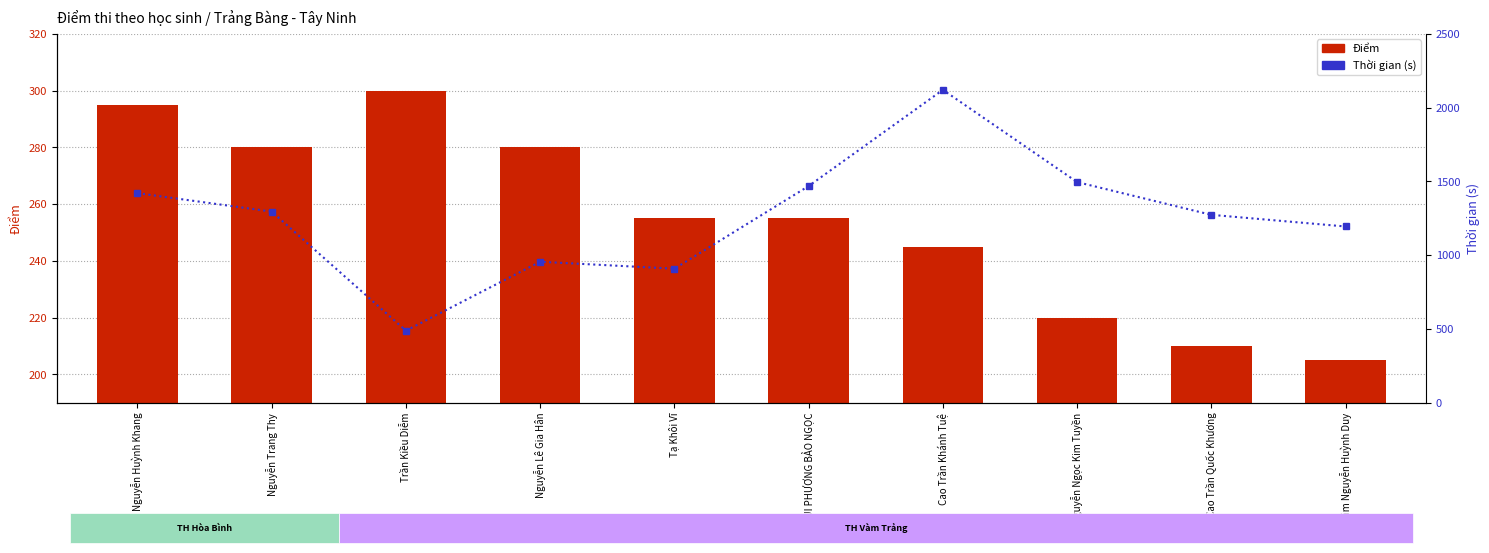

What is the average value of the Thời gian (s) series?

1263